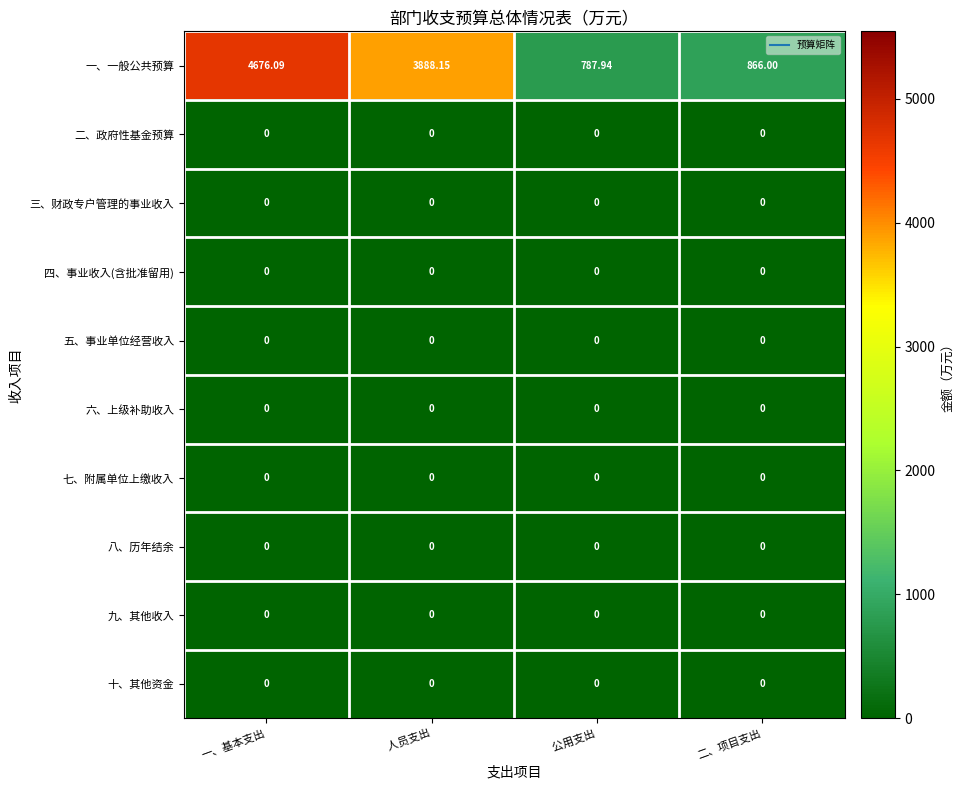

At how many categories does at least one series exceed 4024?

1